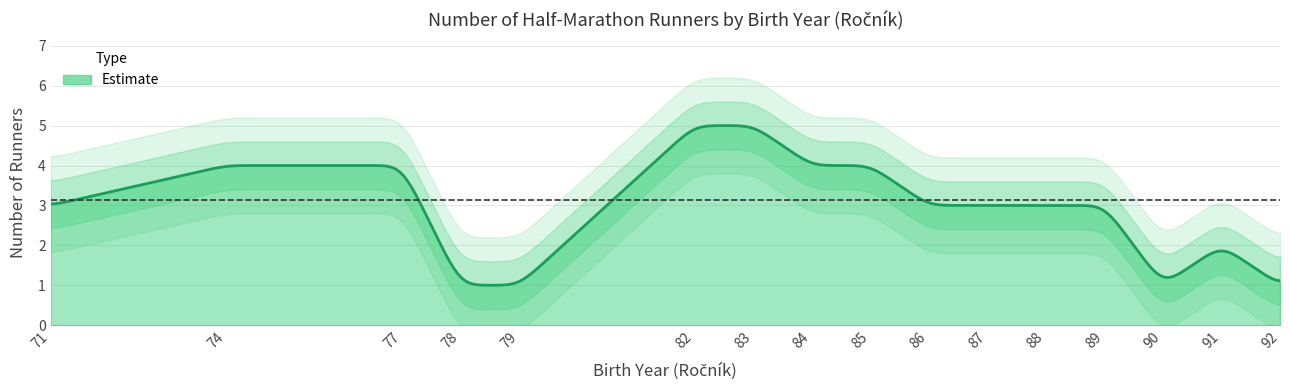

Count the values in the range 2 to 4.

10